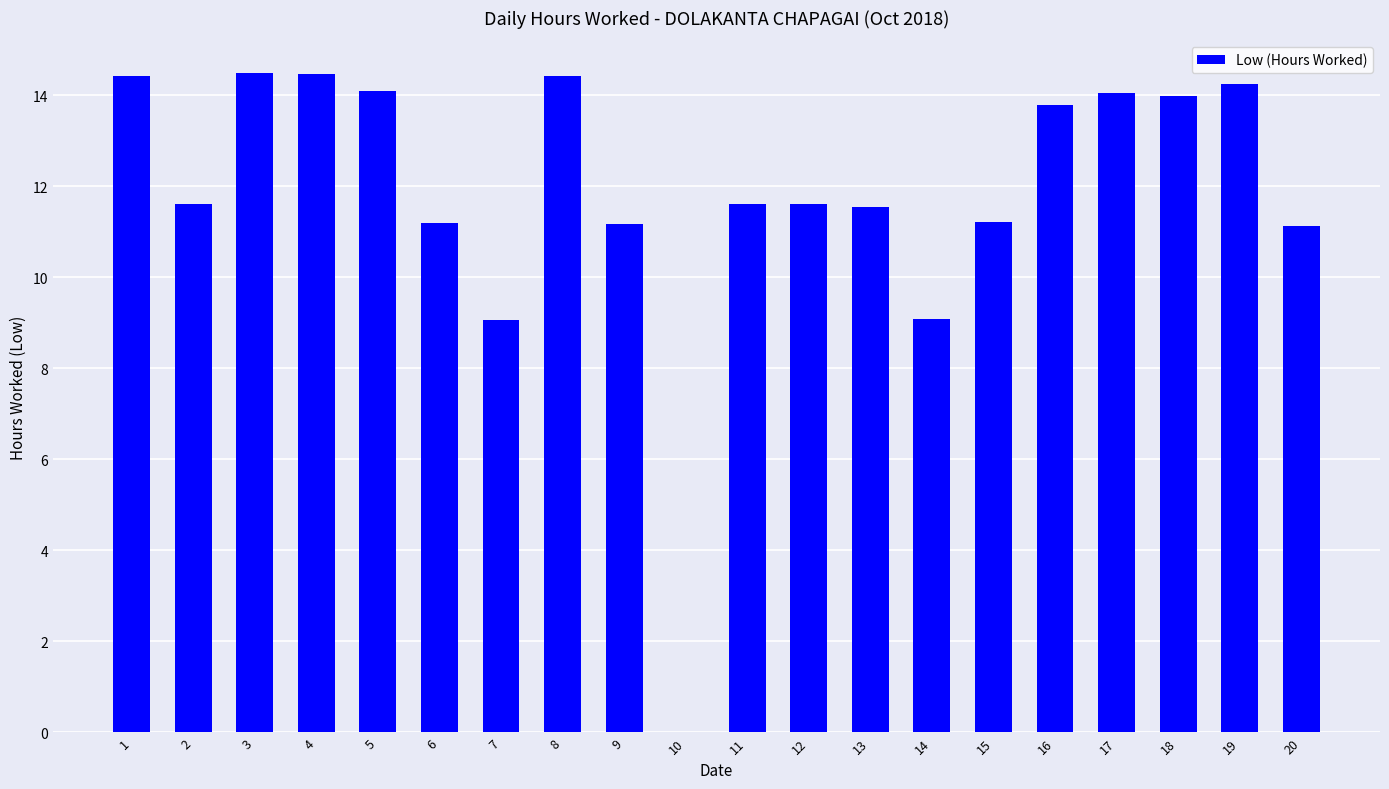

Which has a higher value, 14 or 18?

18